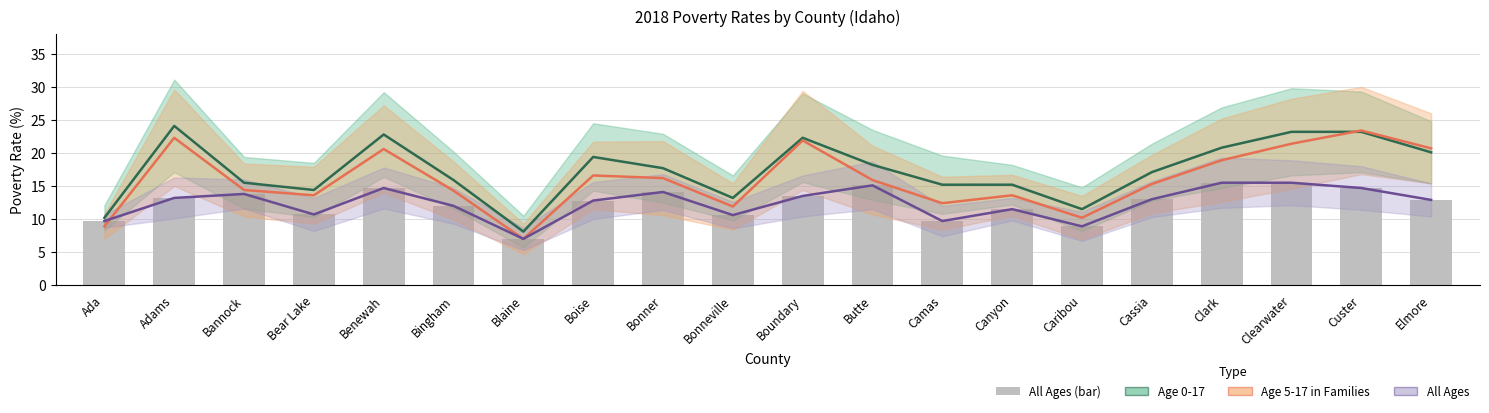

What is the difference between the second highest and second lowest values in the All Ages Poverty % series?

6.6